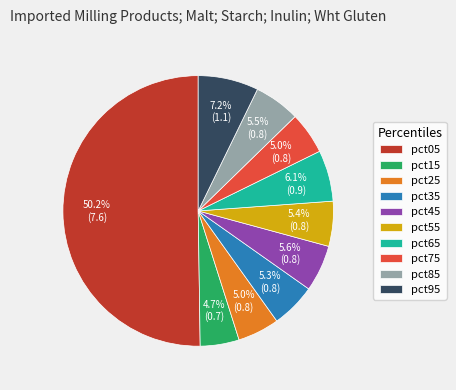

Is pct35 the majority of the pie?

No